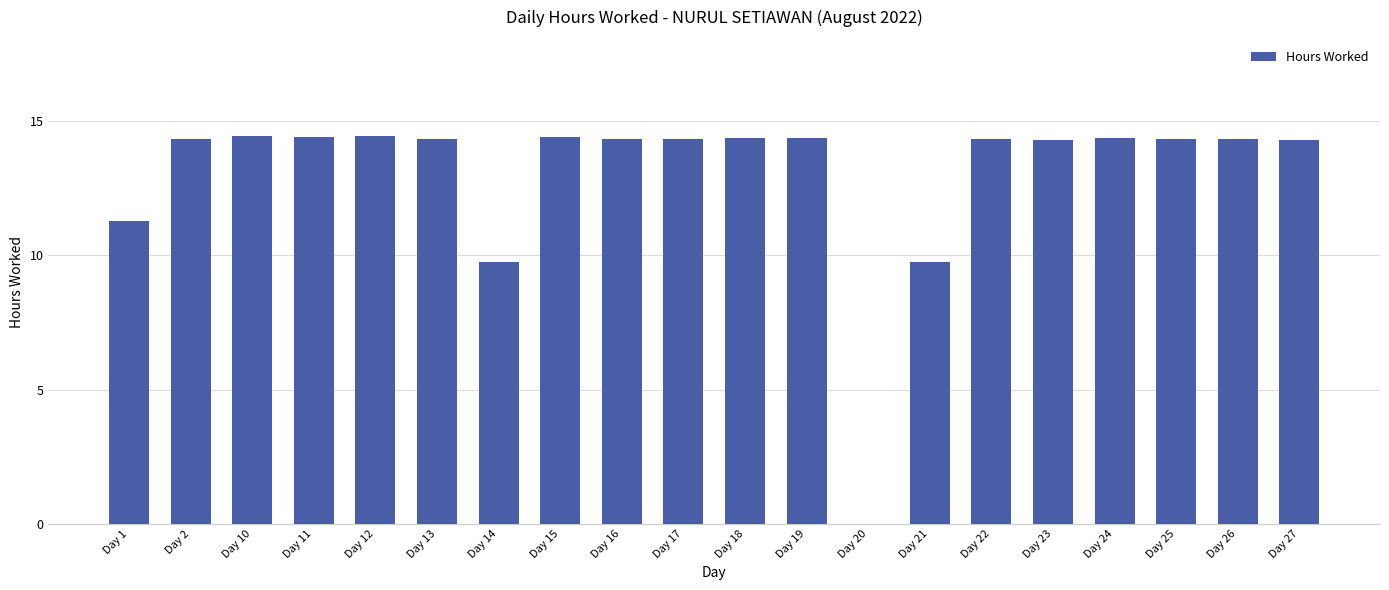

How many positive values are there?

19